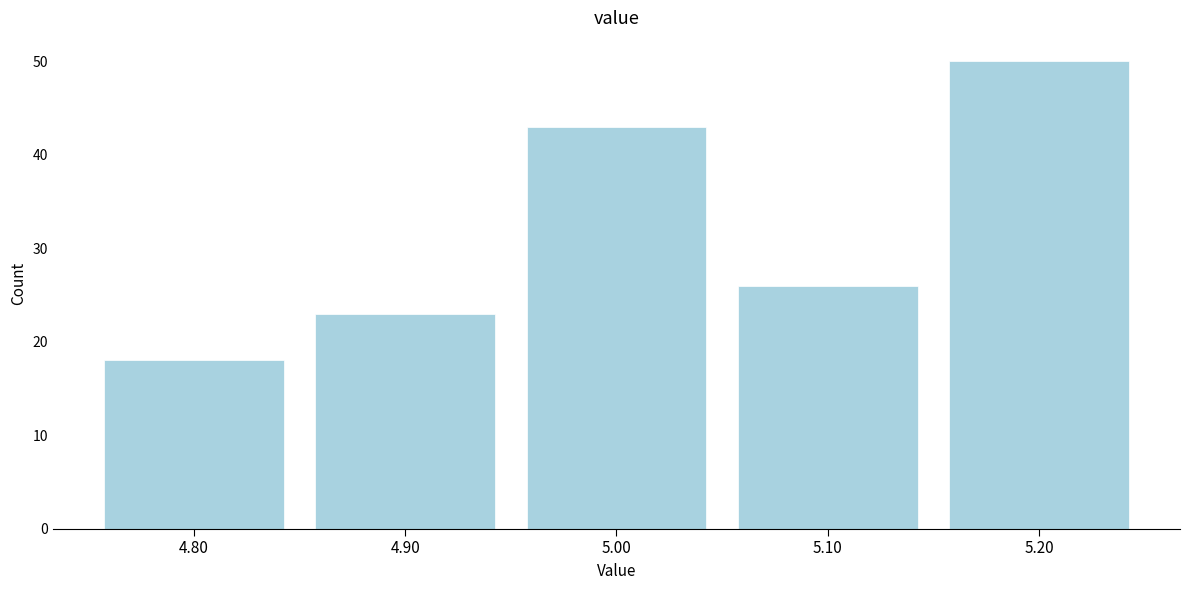

Reading left to right, transcribe this chart: for each bar, give the range it covers on the x-axis and its height. The values are not printed on the chart, so give them approximately, as read against the axis.

4.75 to 4.85: 18
4.85 to 4.95: 23
4.95 to 5.05: 43
5.05 to 5.15: 26
5.15 to 5.25: 50